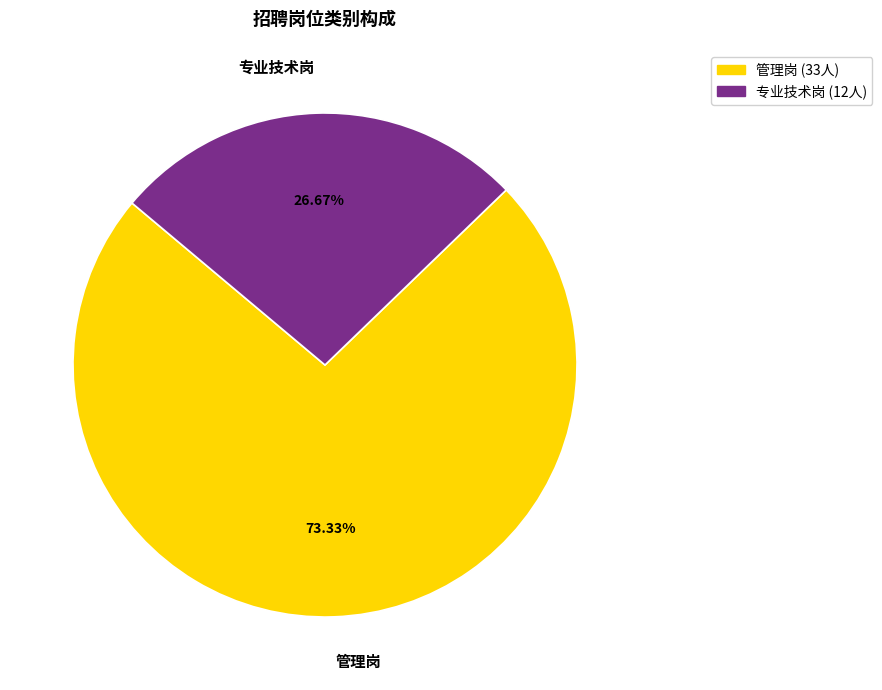

The 管理岗 slice represents 81% of the pie. True or false?

False